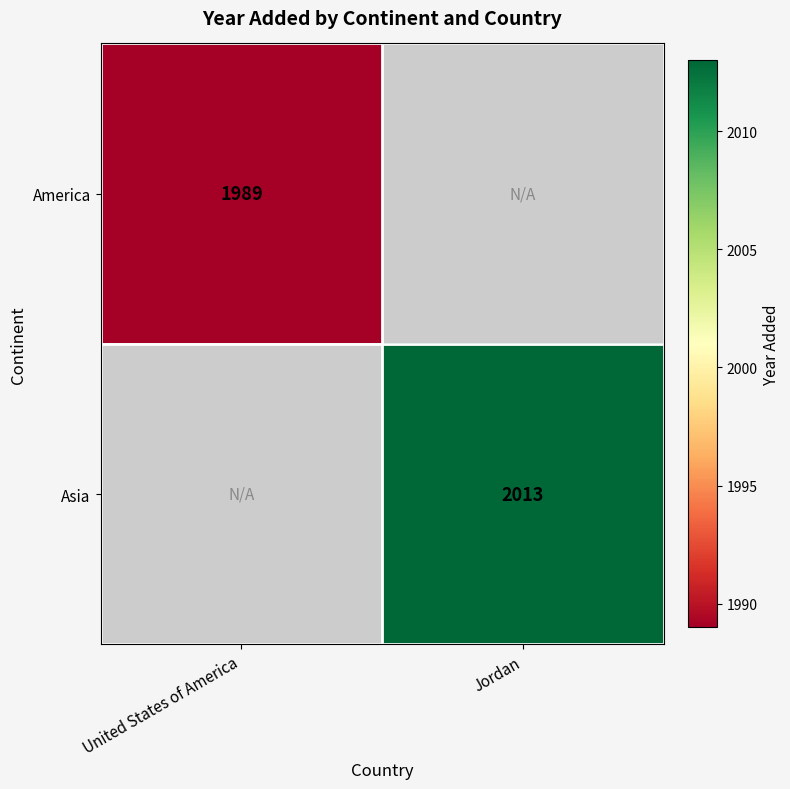

Which has a higher value, United States of America or Jordan?

Jordan